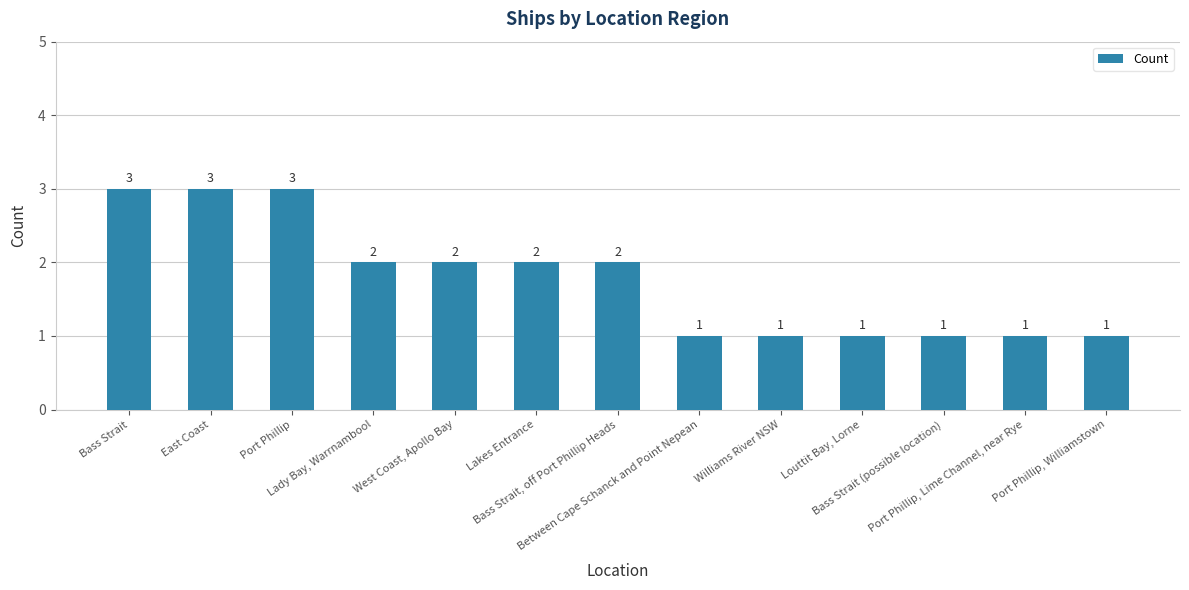

What is the minimum value shown in the chart?

1